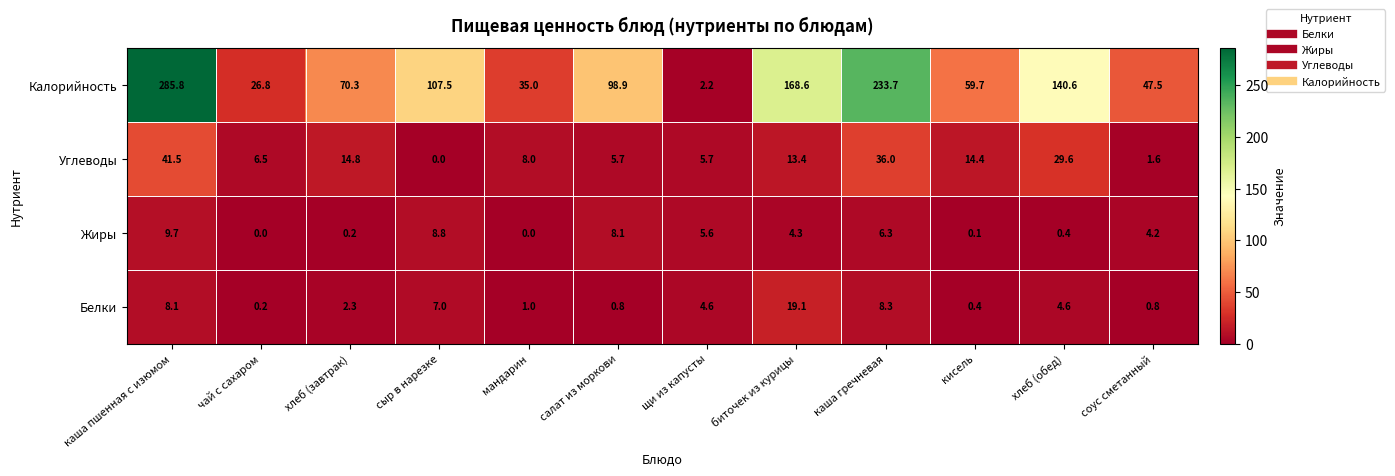

The value of Калорийность at хлеб (завтрак) is 70.3. True or false?

True